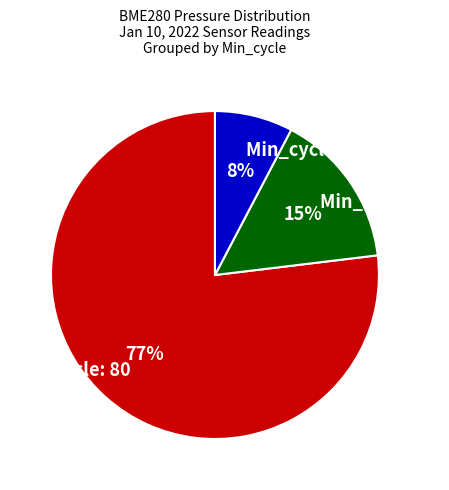

To the nearest percent, what percentage of the pie is Min_cycle: 79?

8%